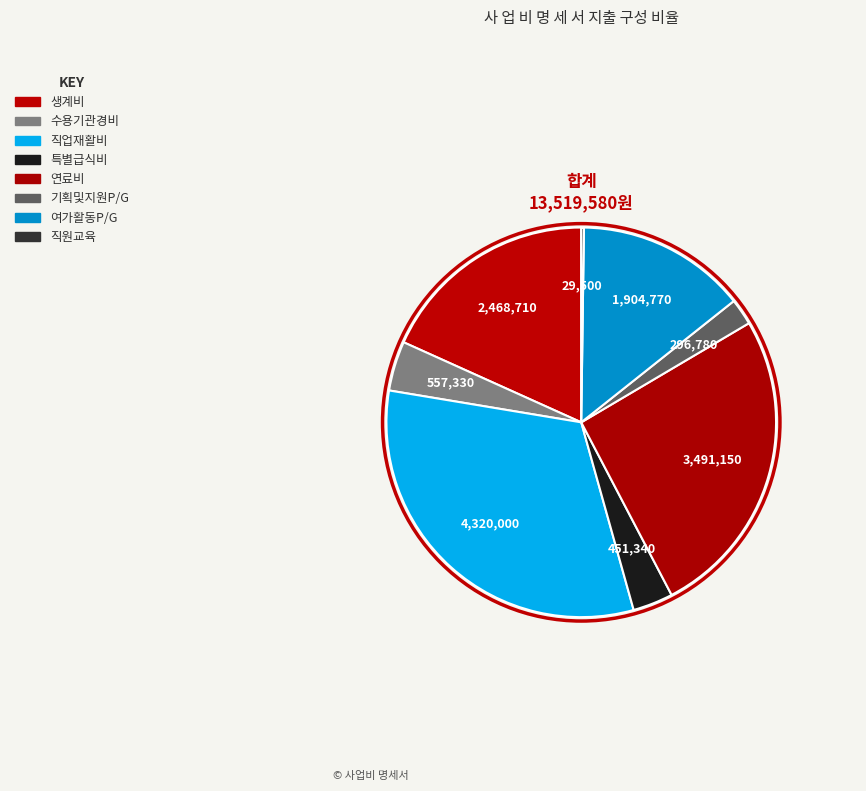

Count the number of slices in the pie.

8